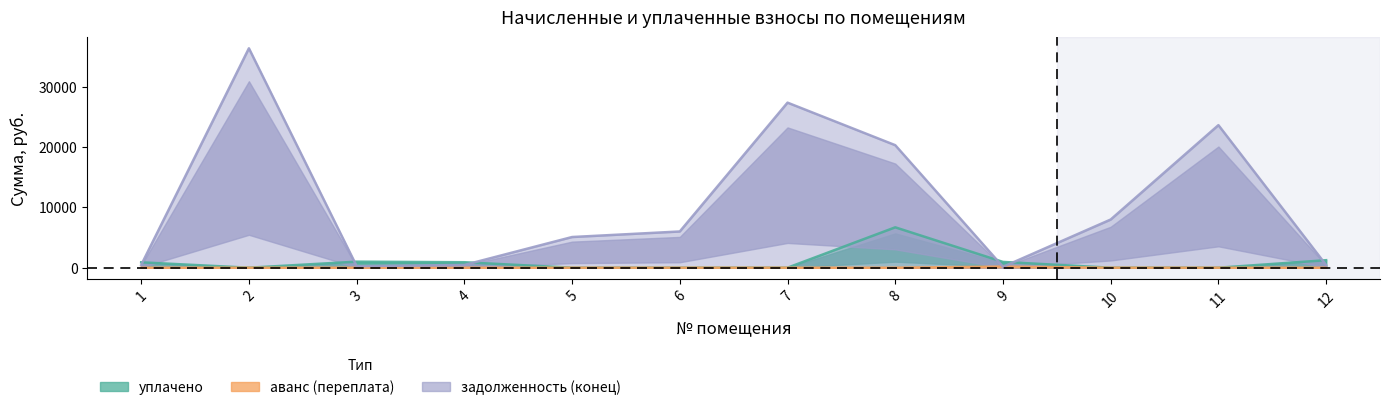

True or false: аванс (переплата) and уплачено intersect in this chart.

False